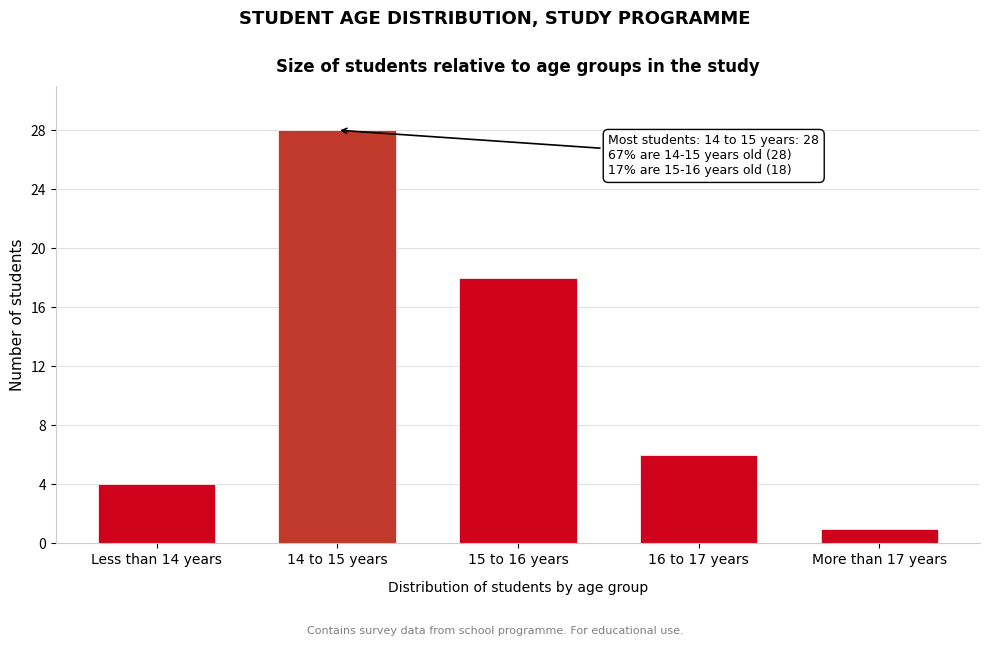

Reading right to left, transcribe all the data shown in this chart.

More than 17 years=1	16 to 17 years=6	15 to 16 years=18	14 to 15 years=28	Less than 14 years=4